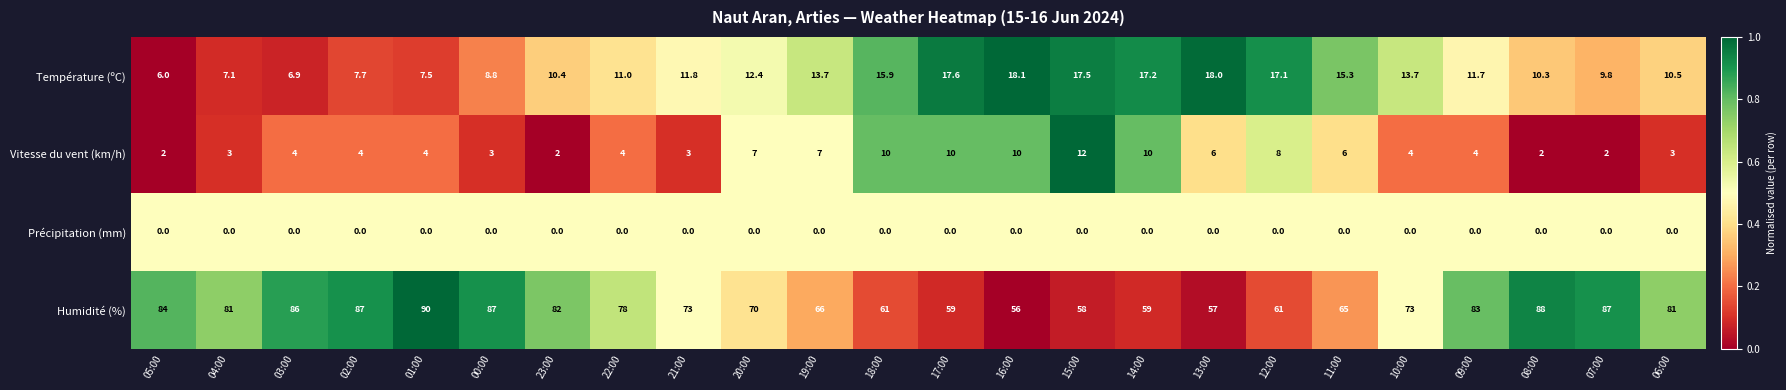

At which category is the sum across all series the highest?

01:00